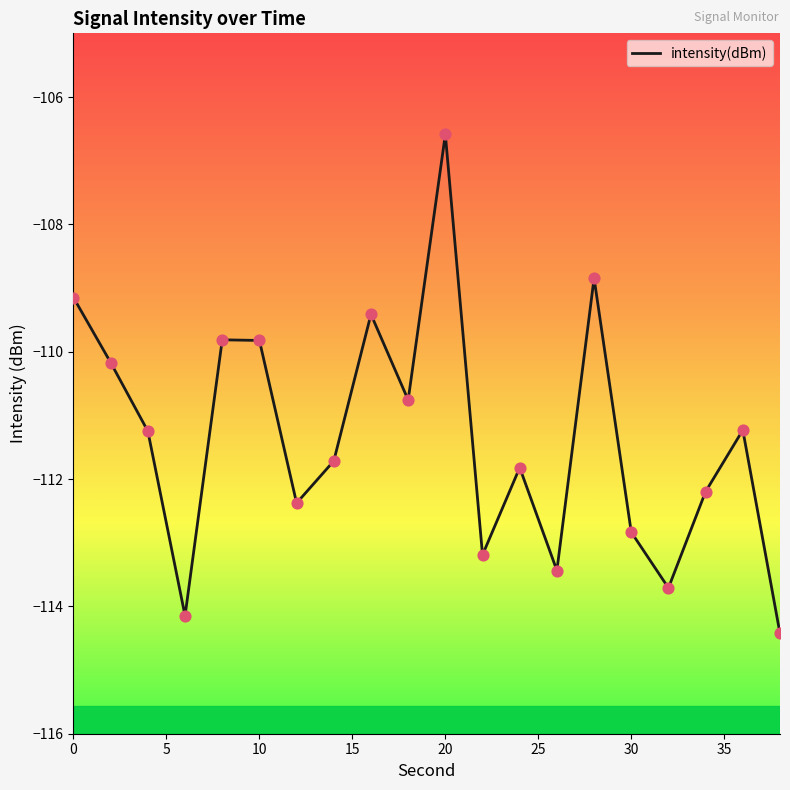

What is the maximum value shown in the chart?

-106.6